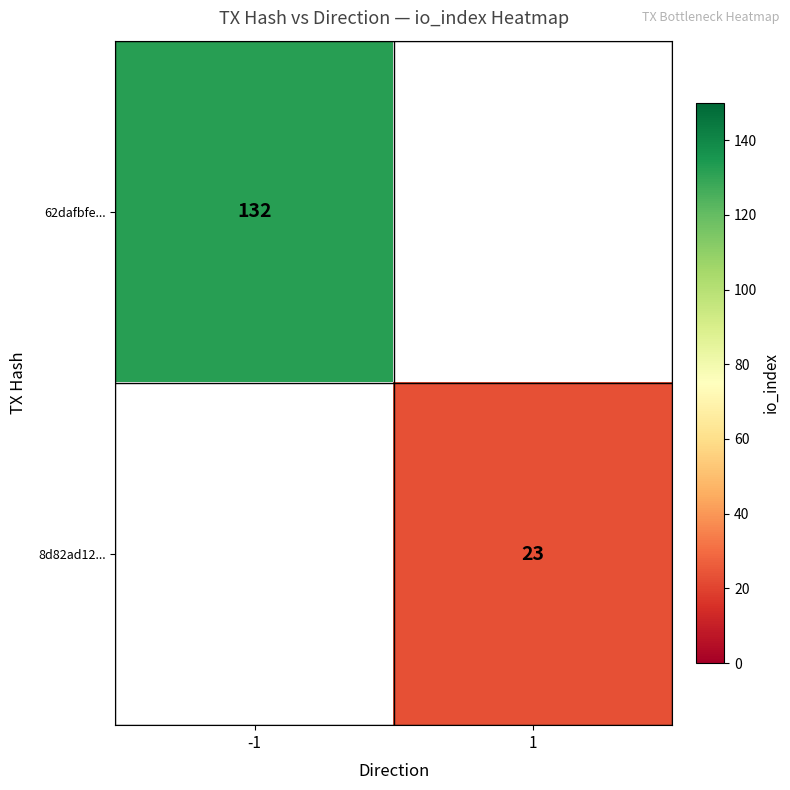

At which category does the chart reach its minimum across all series?

1